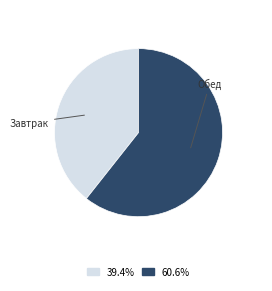

Is there a majority slice in this chart?

Yes